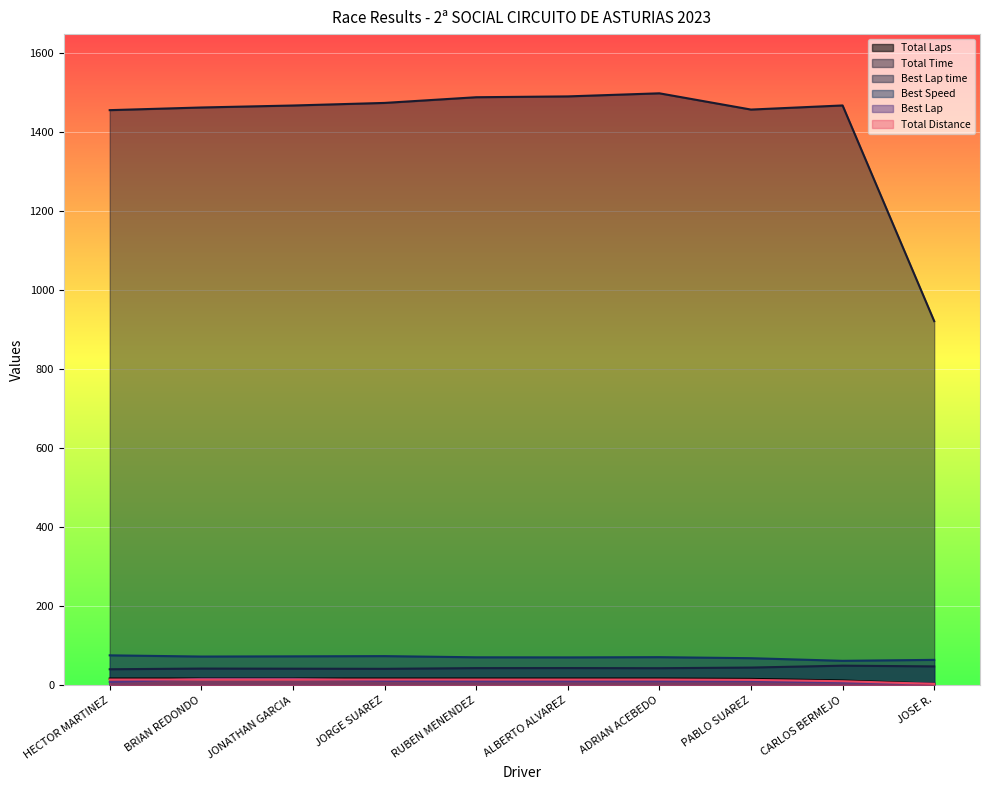

How many series are shown in this chart?

6